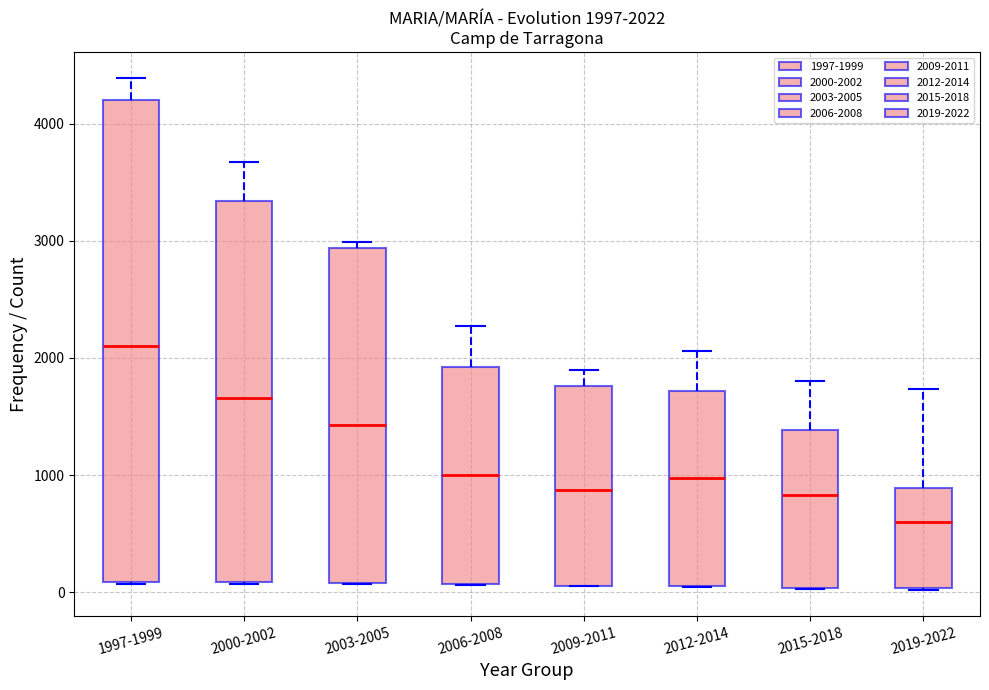

Which box's median line is the lowest?

2019-2022